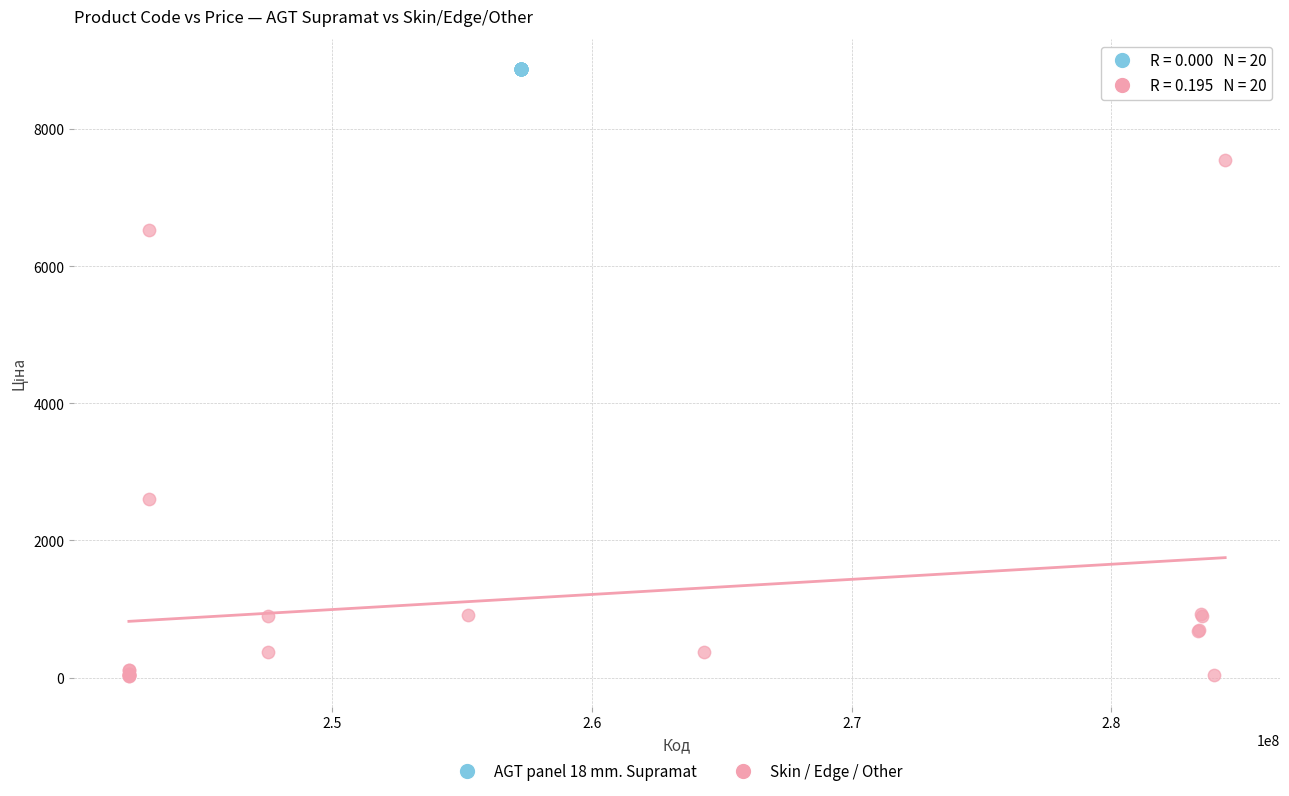

Which series contains the highest Y value?

AGT panel 18 mm. Supramat